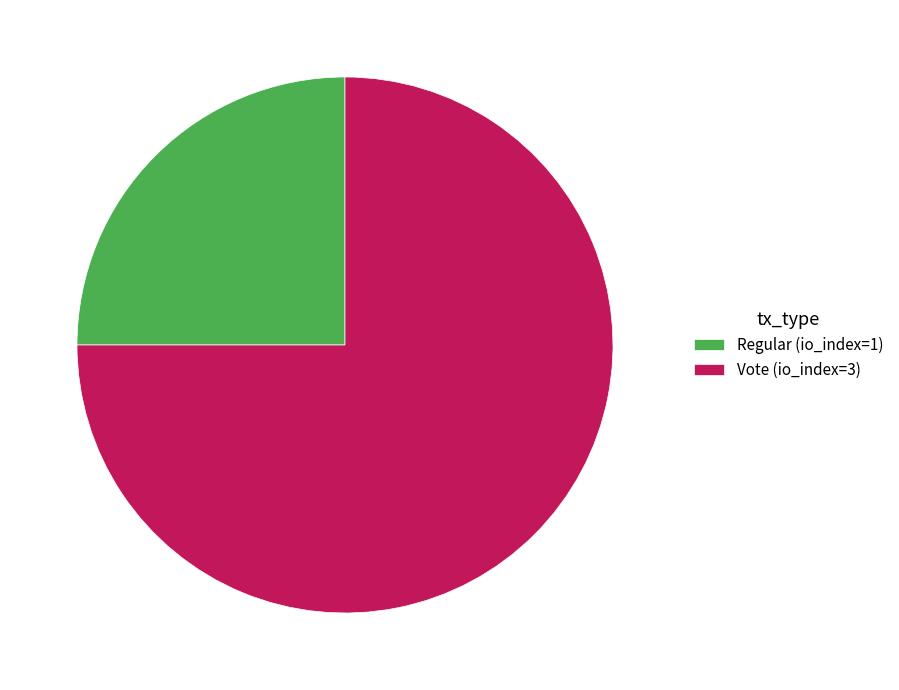

Is it true that Regular (io_index=1) is 17% of the pie?

False